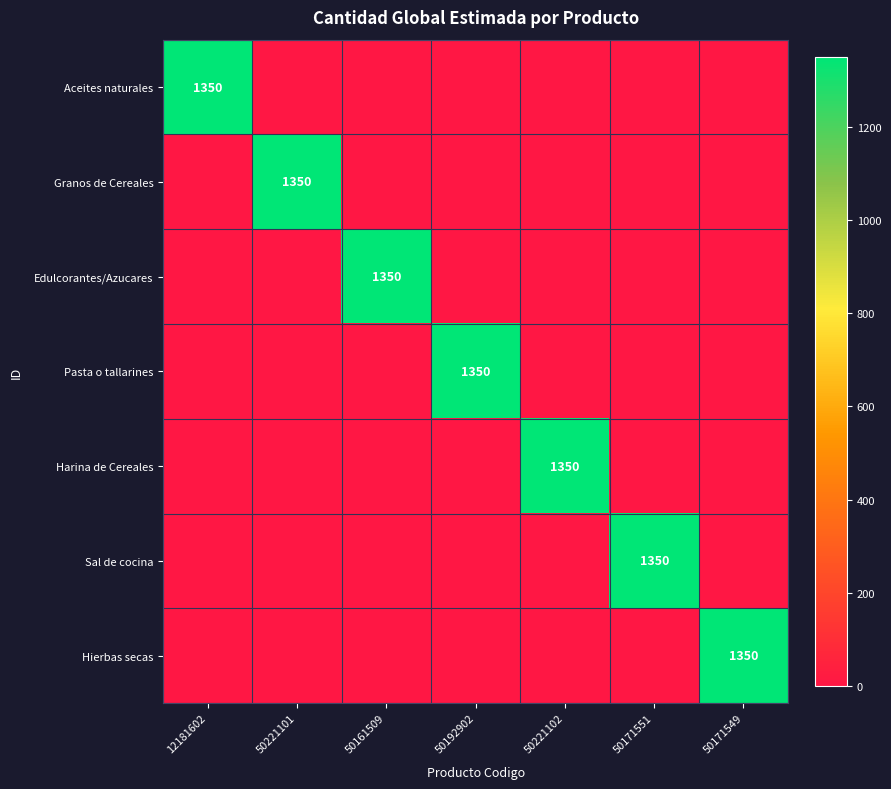

The value of Pasta o tallarines at 50192902 is 2206. True or false?

False